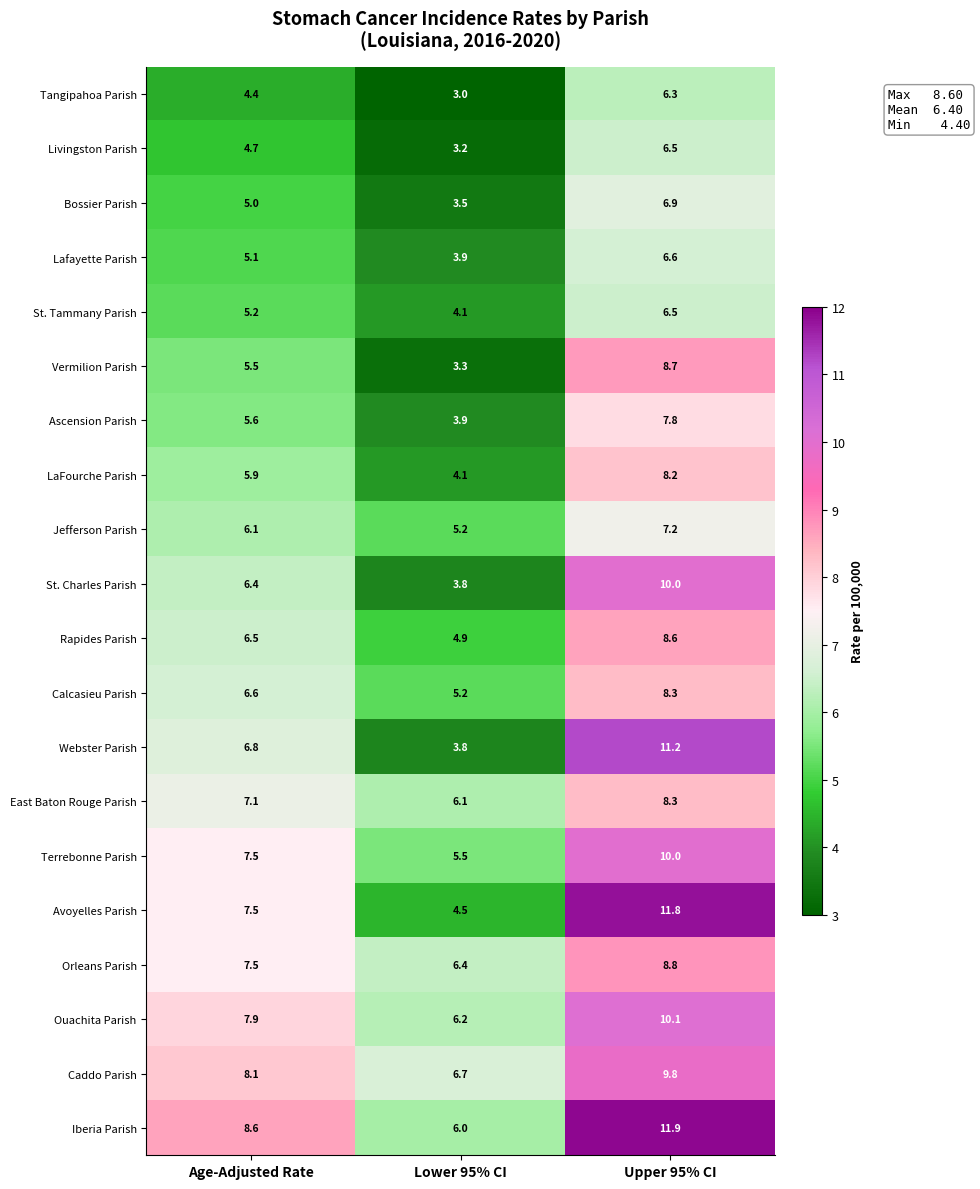

Is it true that St. Tammany Parish equals 6.5 at Upper 95% CI?

True